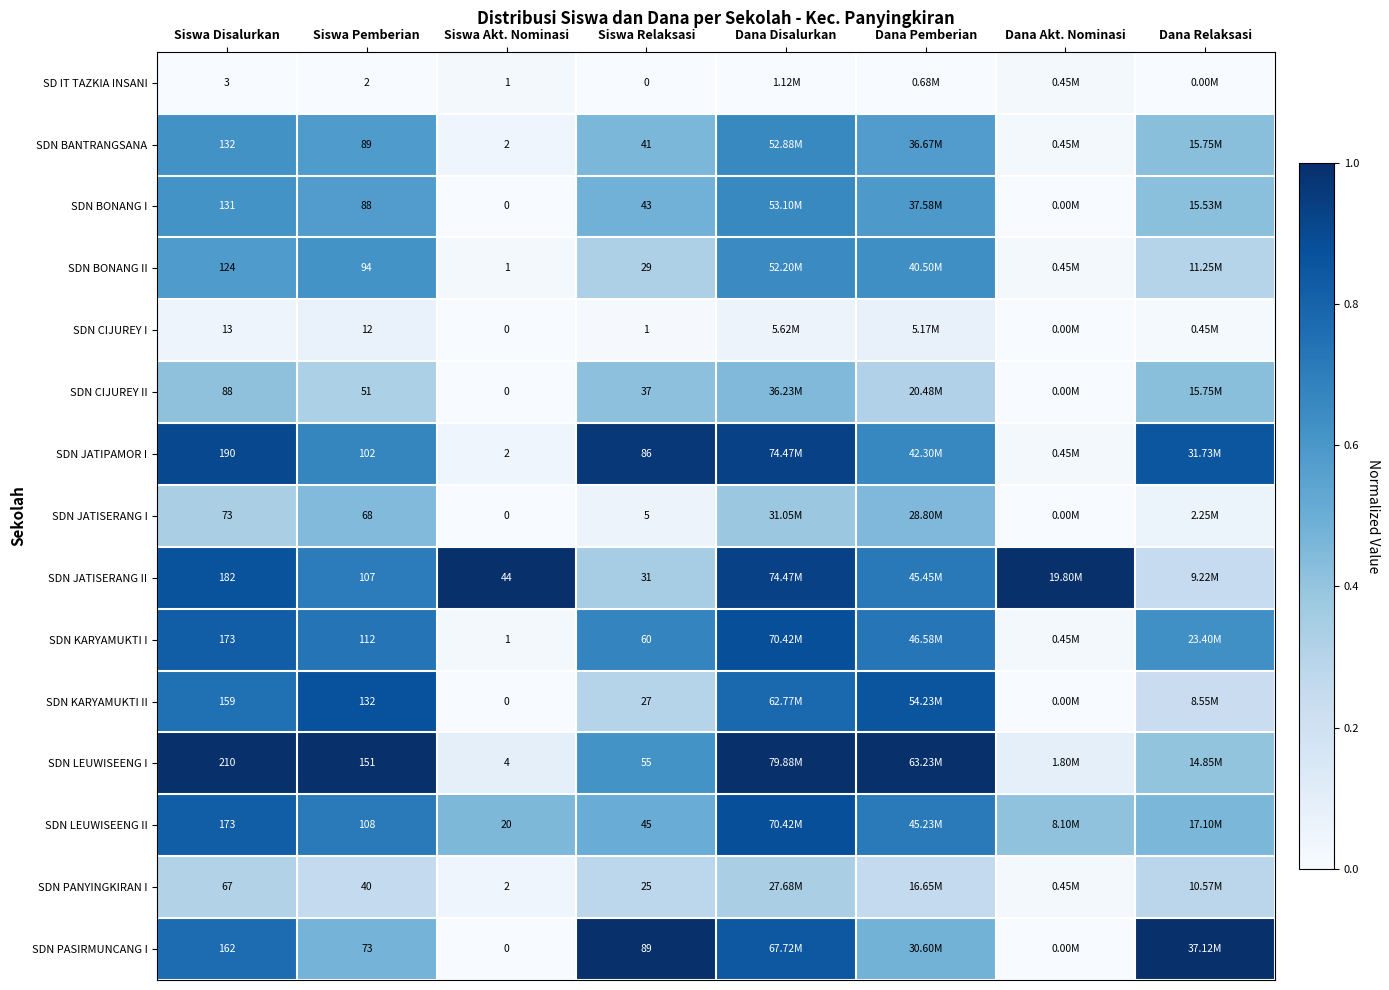

Is the value of SDN PASIRMUNCANG I at Siswa Akt. Nominasi greater than the value of SDN BONANG II at Siswa Akt. Nominasi?

No